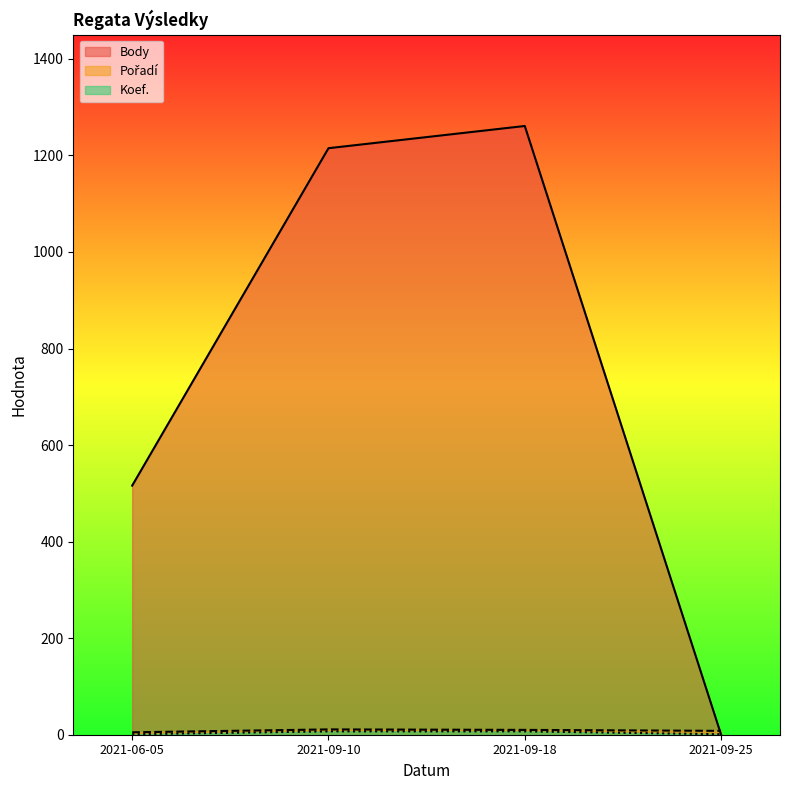

How many lines are shown in the chart?

3